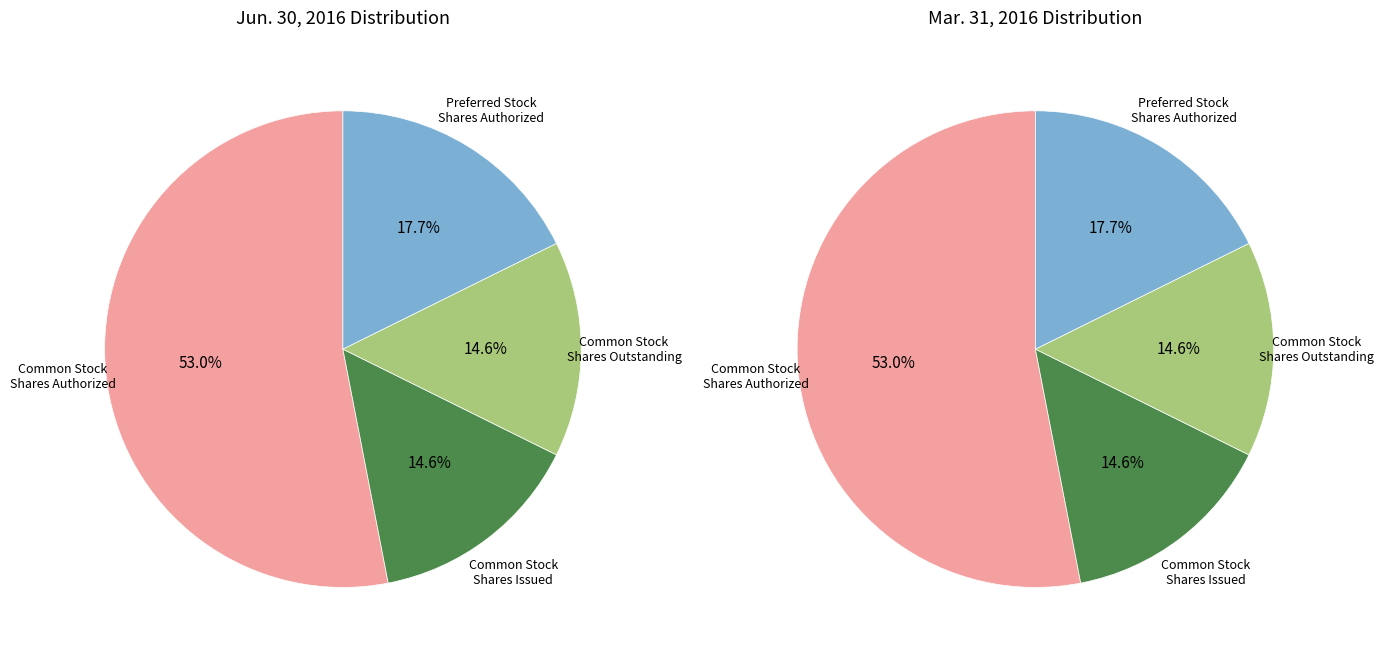

To the nearest percent, what percentage of the pie is Common Stock, Shares Authorized?

53%